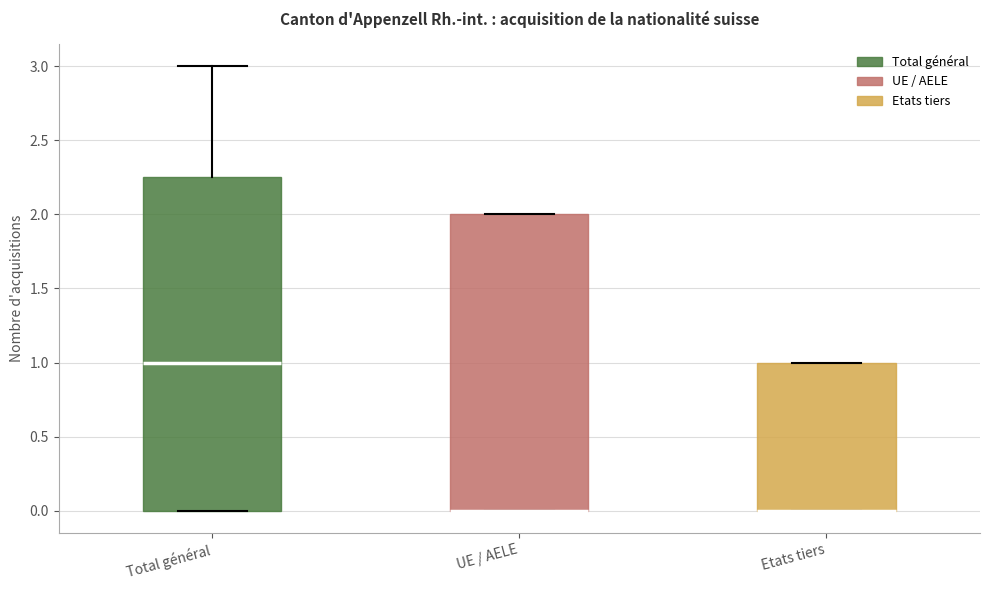

Reading left to right, transcribe this box plot: for each box, give where its median line is, the range the box spans, and where its two whiskers end, as read against the y-axis. The values are not printed on the chart, so give them approximately, as read against the axis.

Total général: median 1.00, box 0.00 to 2.25, whiskers 0.00 to 3.00
UE / AELE: median 0.00 (drawn on the box's lower edge), box 0.00 to 2.00, whiskers 0.00 to 2.00
Etats tiers: median 0.00 (drawn on the box's lower edge), box 0.00 to 1.00, whiskers 0.00 to 1.00